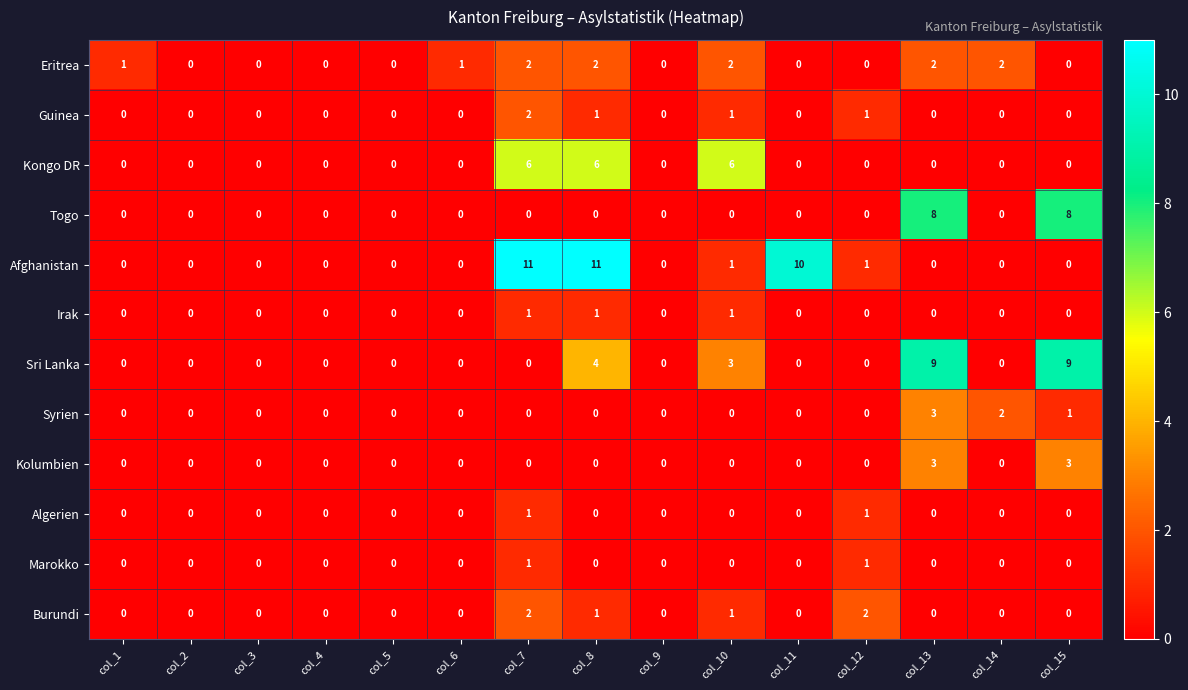

How many Eritrea values are between 0 and 2?

15